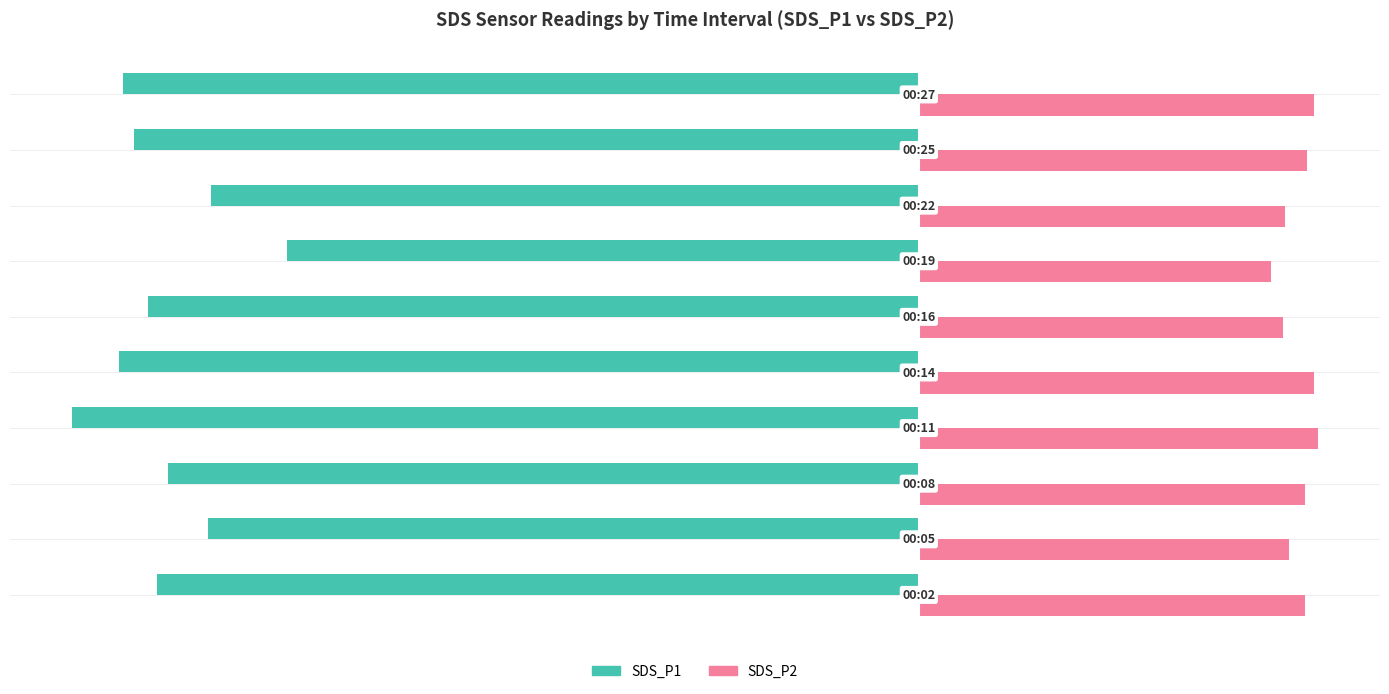

Rank the series by their maximum value, from highest to lowest.

SDS_P2, SDS_P1